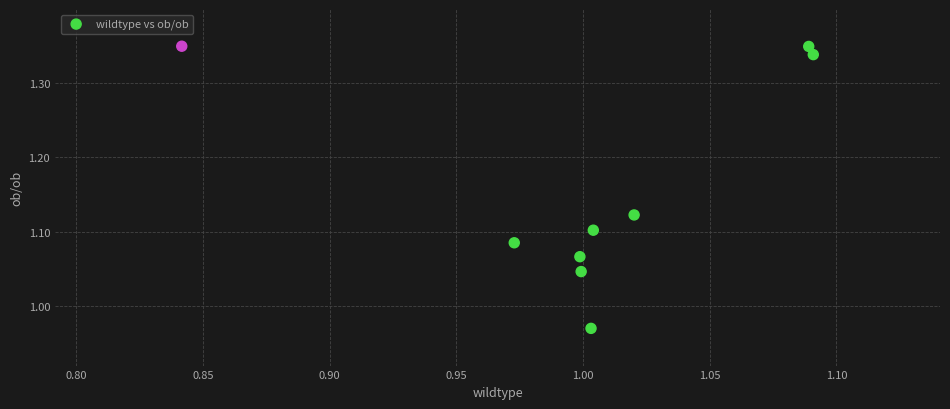

What is the range of Y values (max minus min)?

0.4